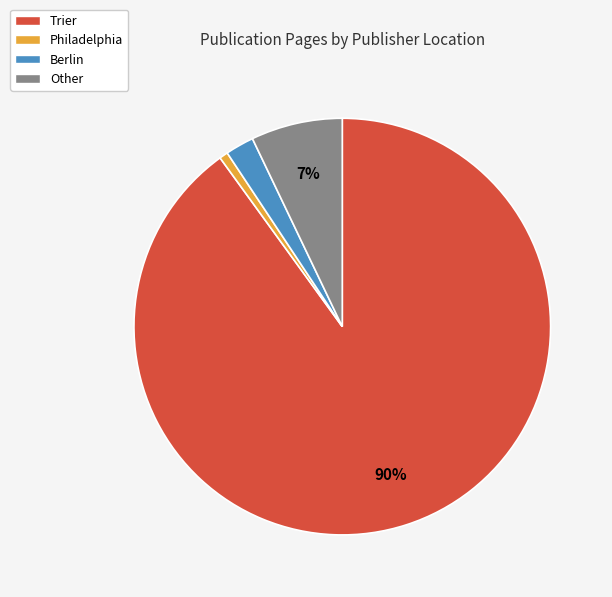

Does any single category account for the majority?

Yes